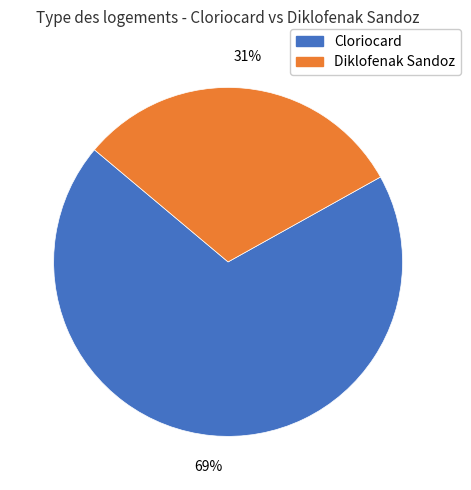

What is the majority slice?

Cloriocard